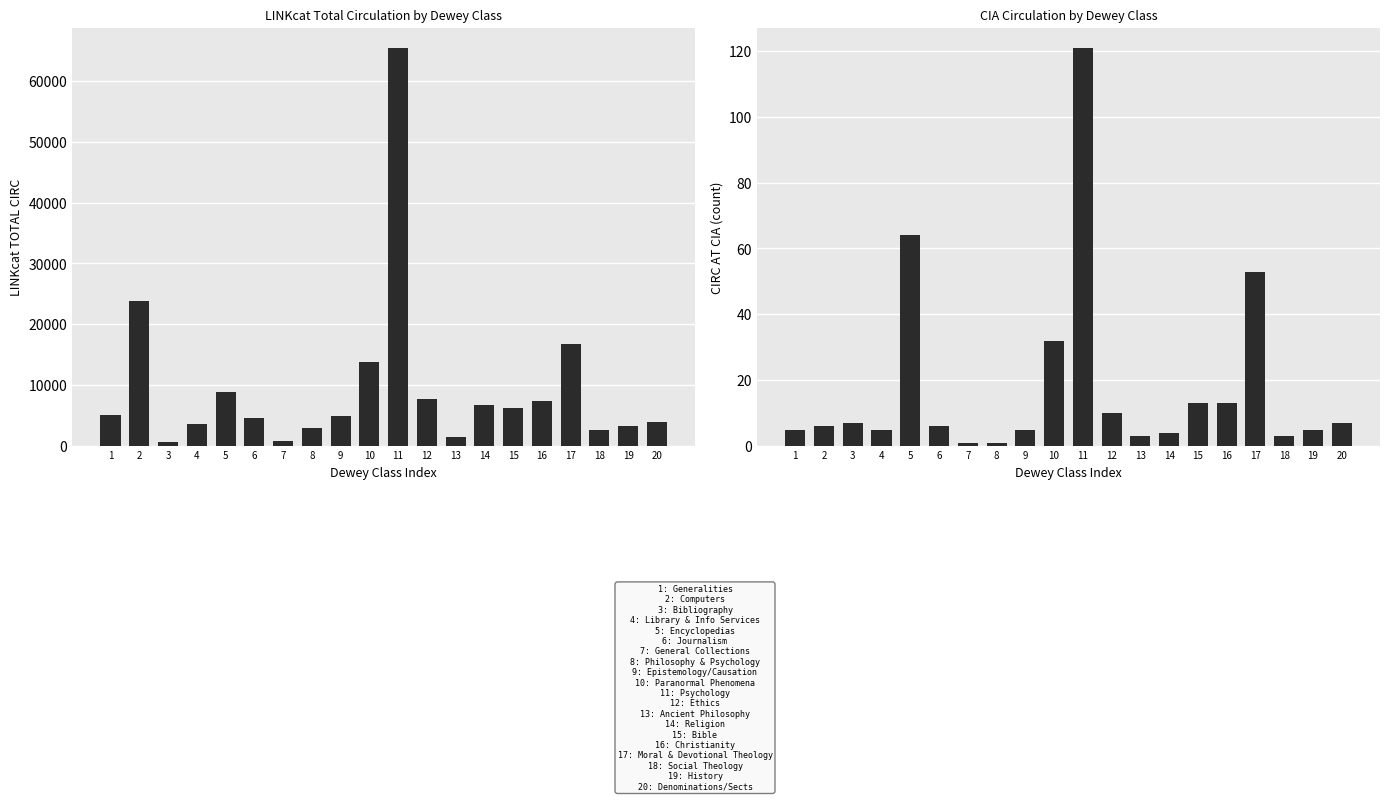

What is the average value of the LINKcat TOTAL CIRC series?

9530